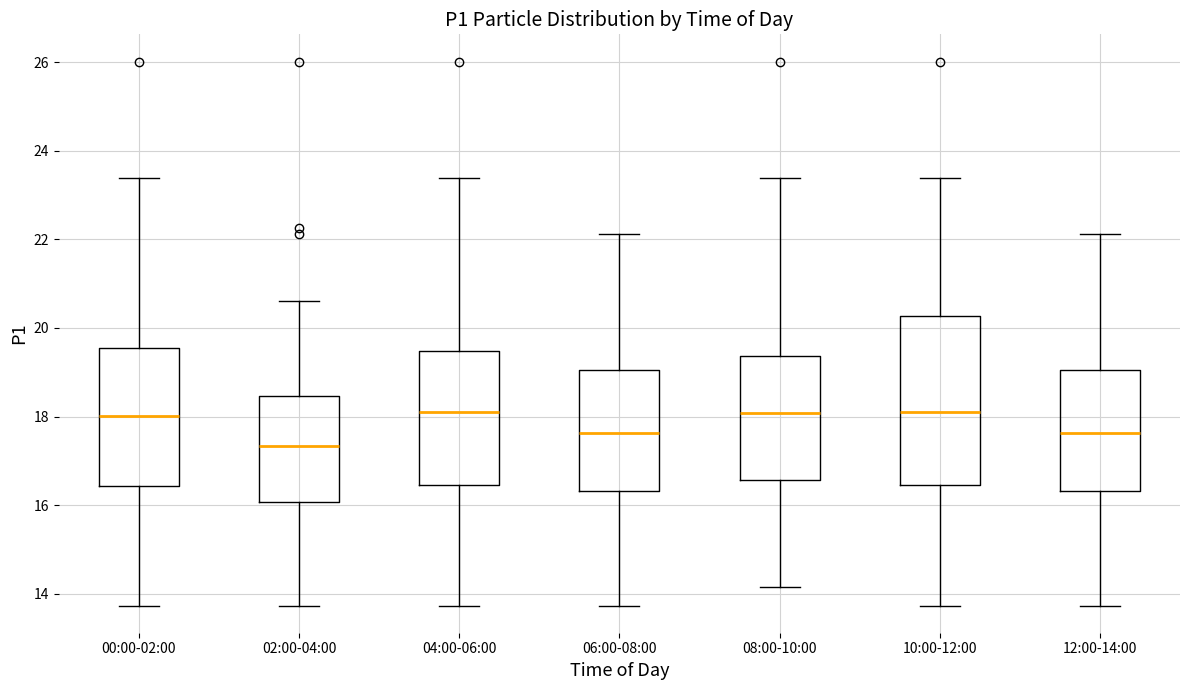

Reading left to right, transcribe this box plot: for each box, give where its median line is, the range the box spans, and where its two whiskers end, as read against the y-axis. The values are not printed on the chart, so give them approximately, as read against the axis.

00:00-02:00: median 18.0, box 16.4 to 19.6, whiskers 13.8 to 23.4
02:00-04:00: median 17.4, box 16.0 to 18.4, whiskers 13.8 to 20.6
04:00-06:00: median 18.0, box 16.4 to 19.4, whiskers 13.8 to 23.4
06:00-08:00: median 17.6, box 16.4 to 19.0, whiskers 13.8 to 22.2
08:00-10:00: median 18.0, box 16.6 to 19.4, whiskers 14.2 to 23.4
10:00-12:00: median 18.0, box 16.4 to 20.2, whiskers 13.8 to 23.4
12:00-14:00: median 17.6, box 16.4 to 19.0, whiskers 13.8 to 22.2